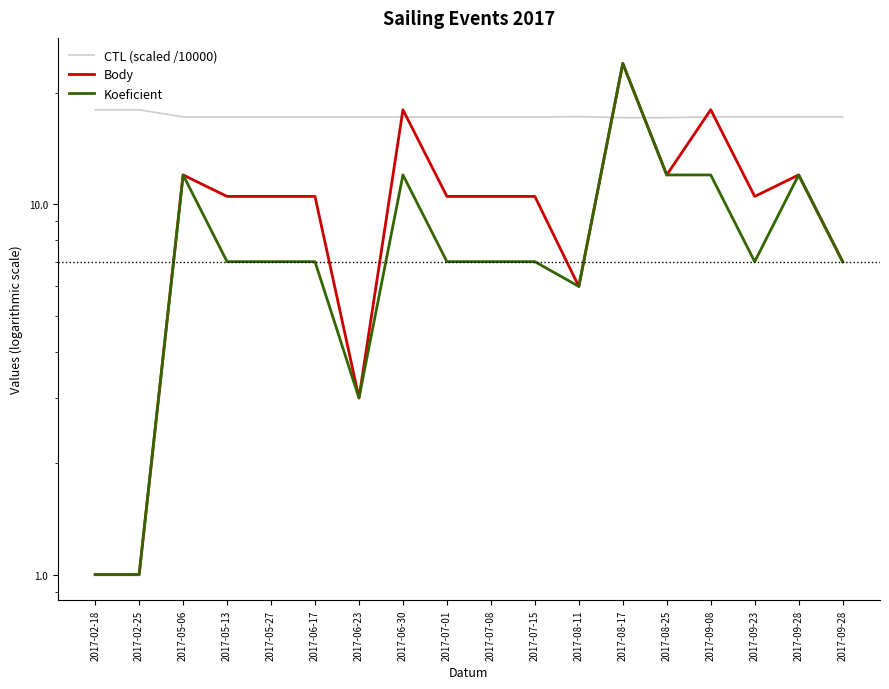

What is the label of the 11th point from the left?

2017-07-15